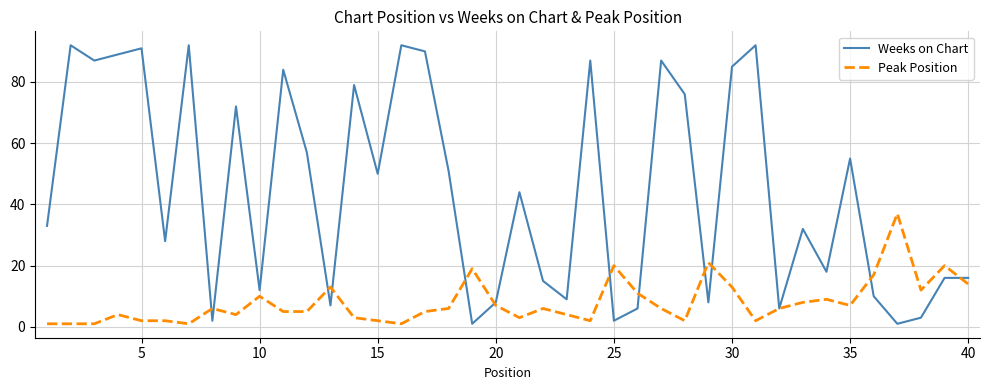

Is this an area chart (filled region under the line)?

No